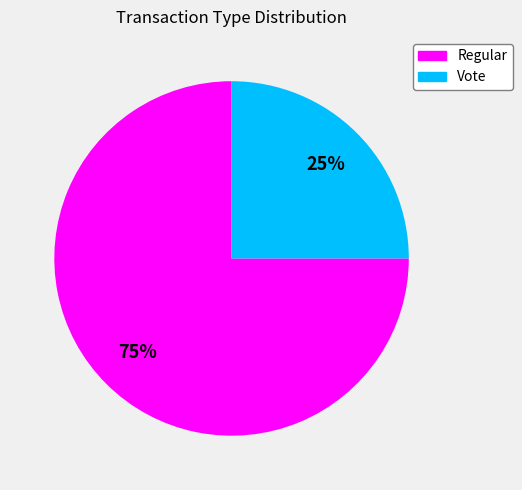

Rank the categories by value from lowest to highest.

Vote, Regular